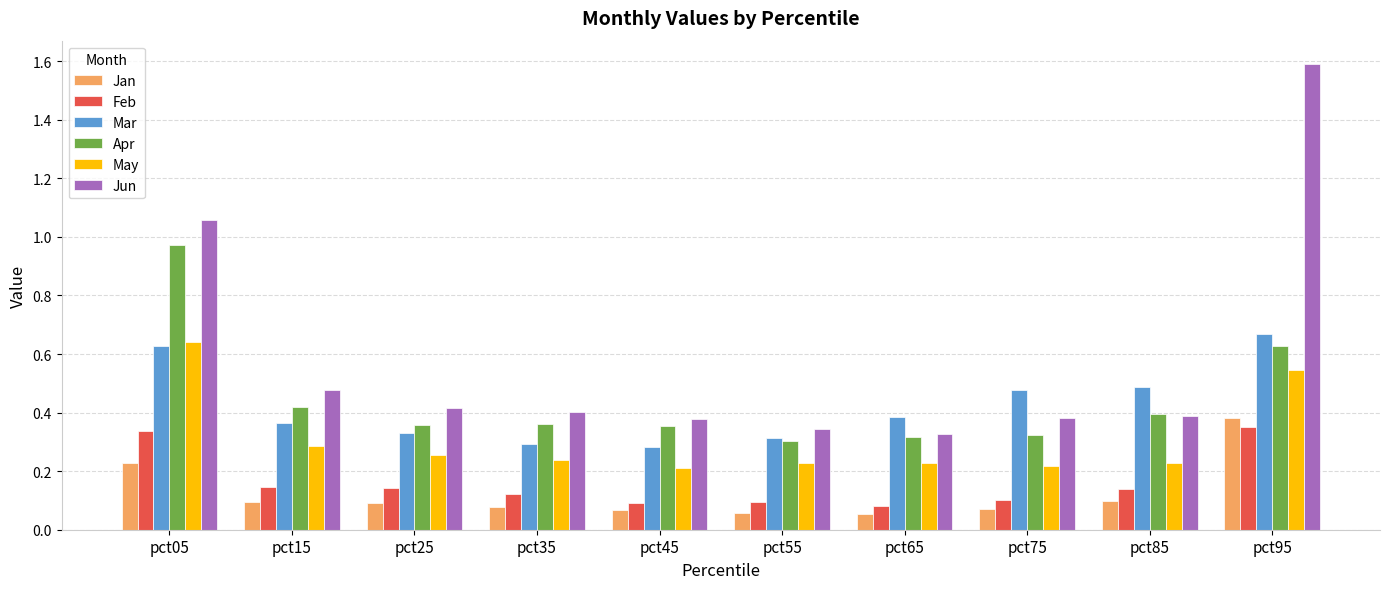

Which series changed the most between pct55 and pct85?

Mar